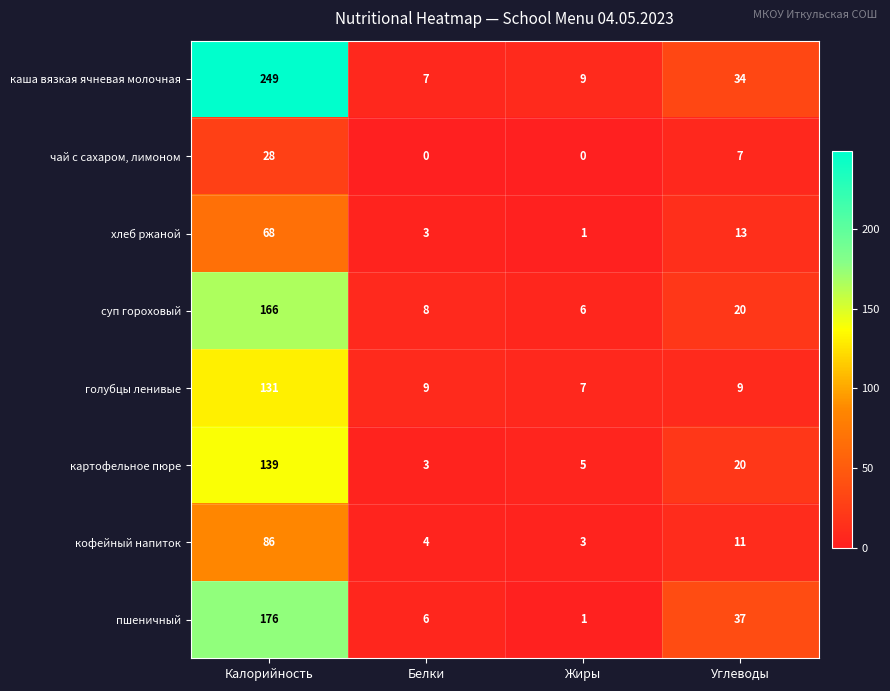

Which label corresponds to the largest value in the chart?

Калорийность